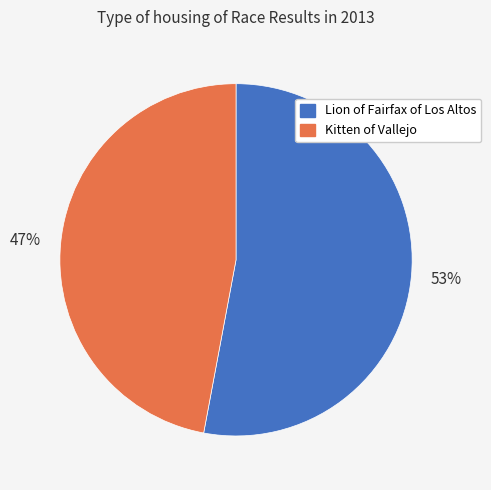

Rank the categories by value from lowest to highest.

Kitten of Vallejo, Lion of Fairfax of Los Altos